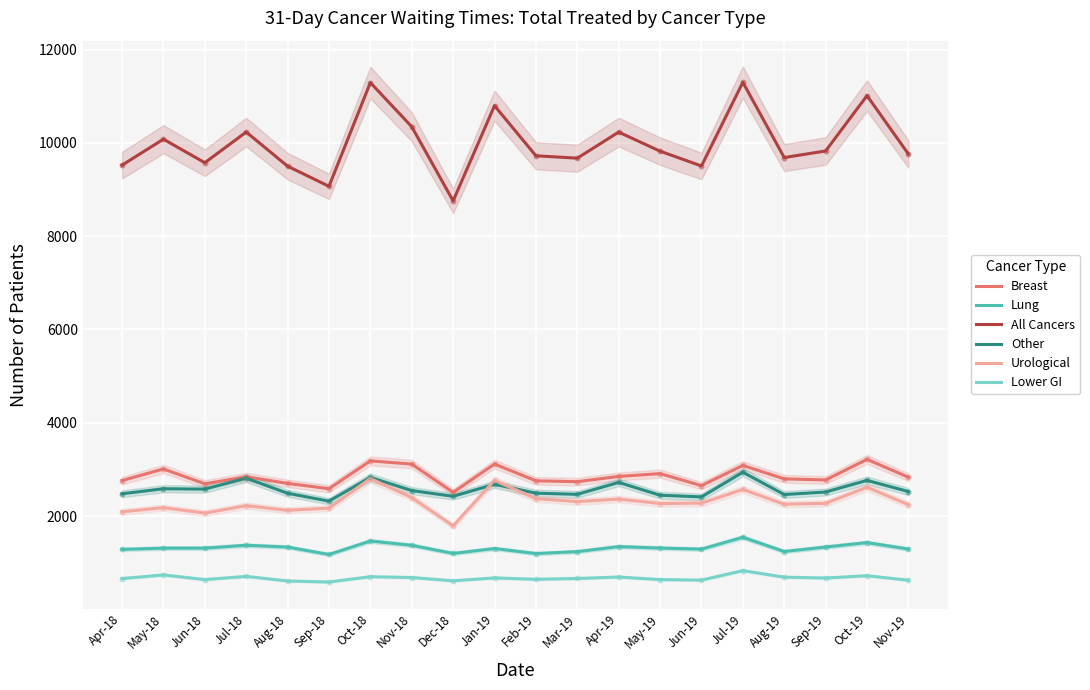

Which series has the largest total across all categories?

All Cancers